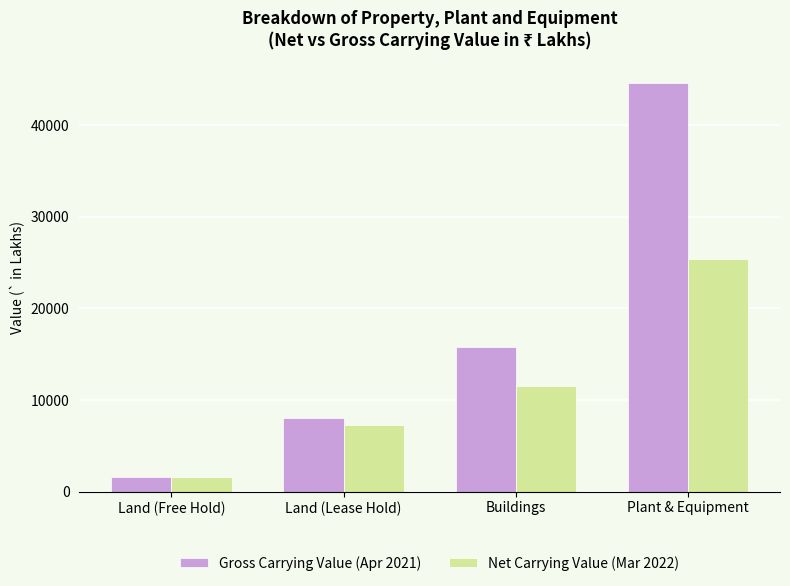

What is the difference between the highest and lowest values at Buildings?

4278.7